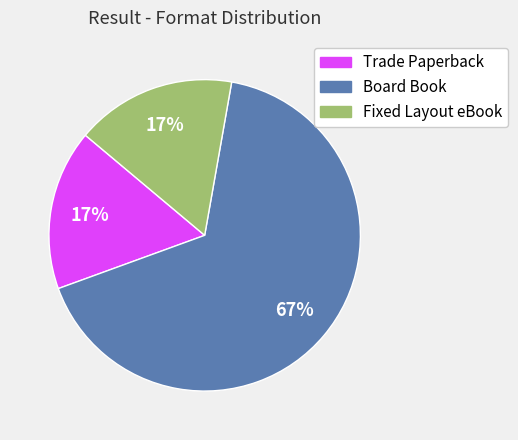

How many slices are in this pie chart?

3